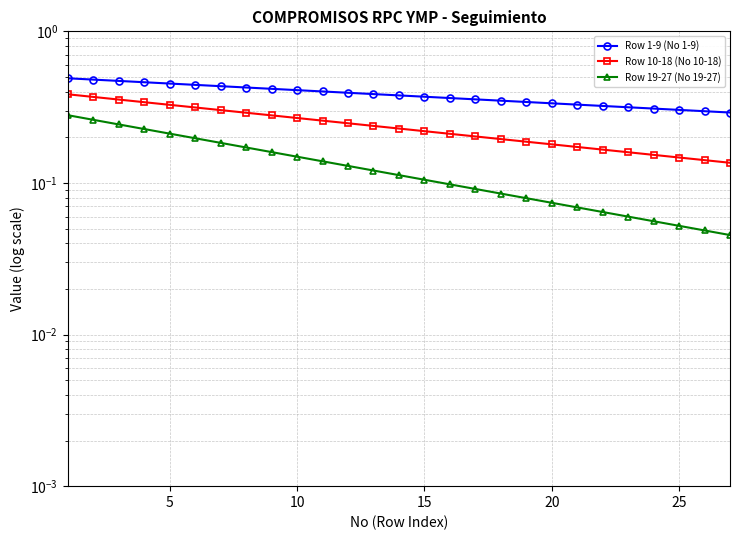

True or false: Row 10-18 (No 10-18) and Row 19-27 (No 19-27) cross at least once.

False